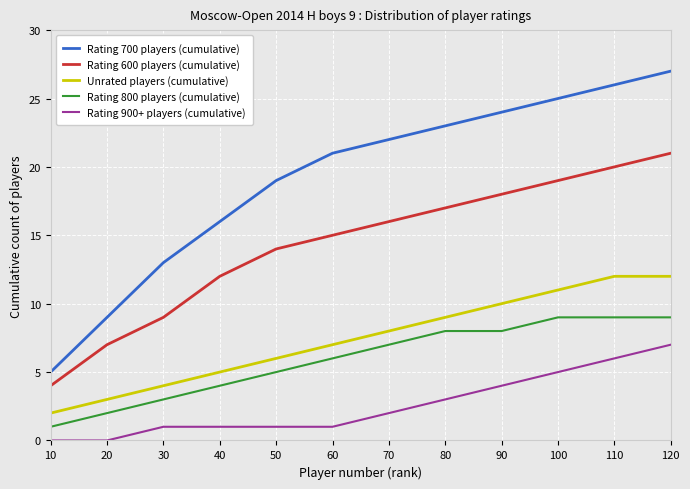

Which label corresponds to the largest value in the chart?

120